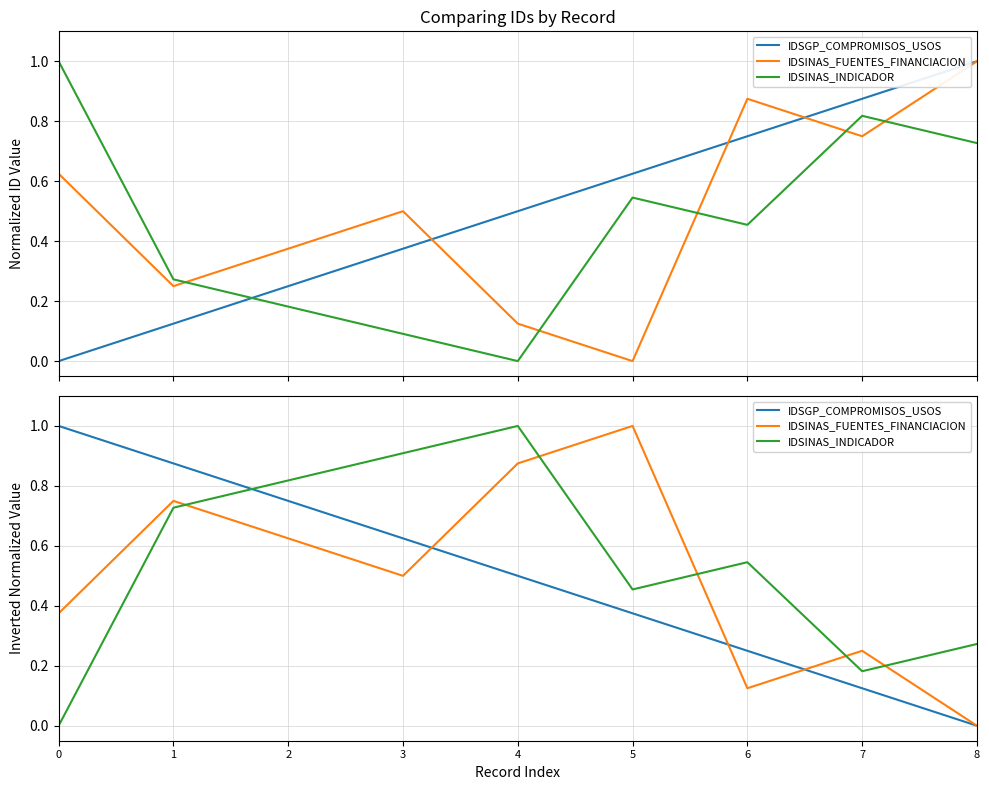

How many lines are shown in the chart?

3